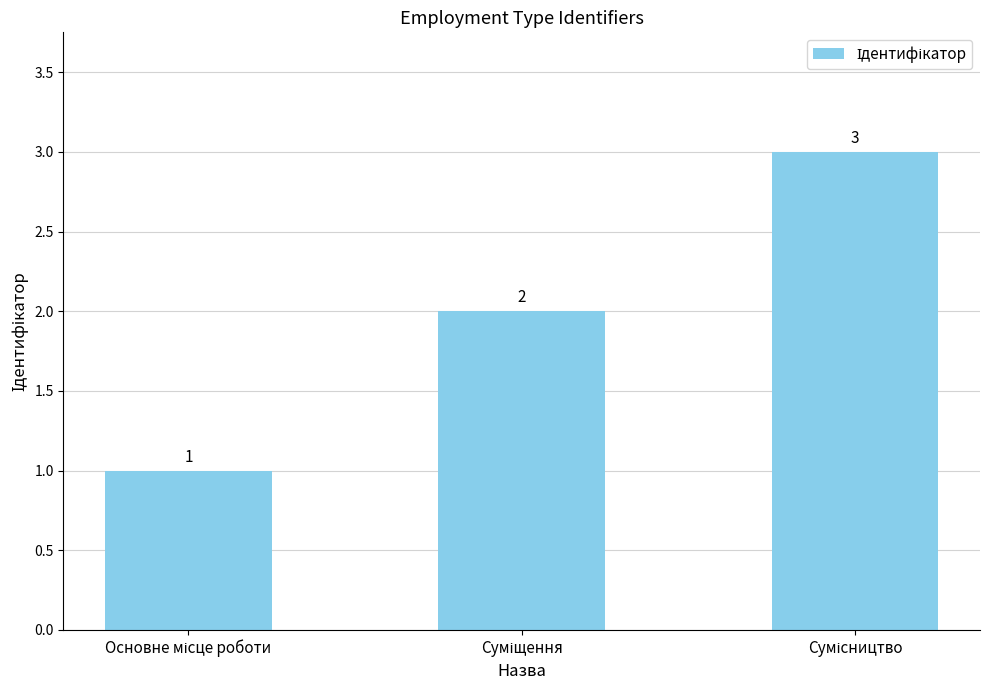

What is the sum of all values?

6